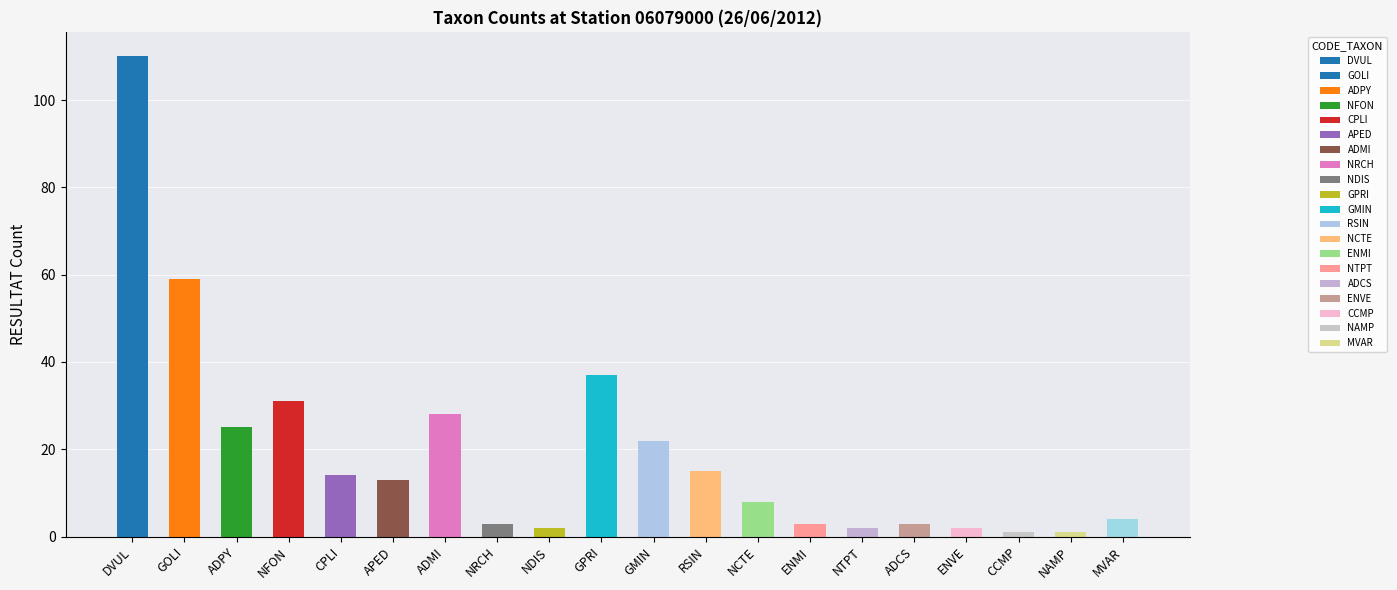

Is it true that the value at GMIN is 4?

False